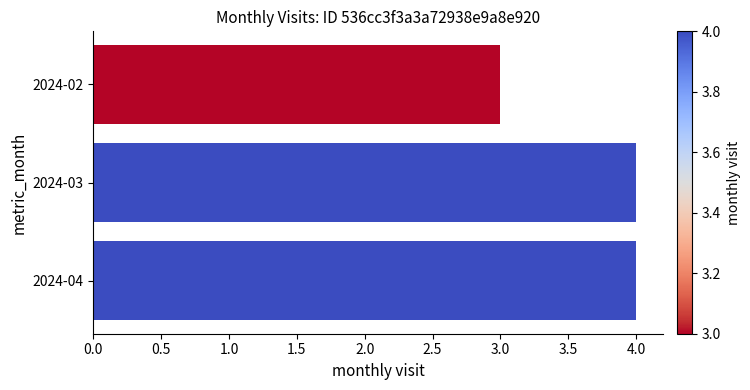

What is the smallest value displayed?

3